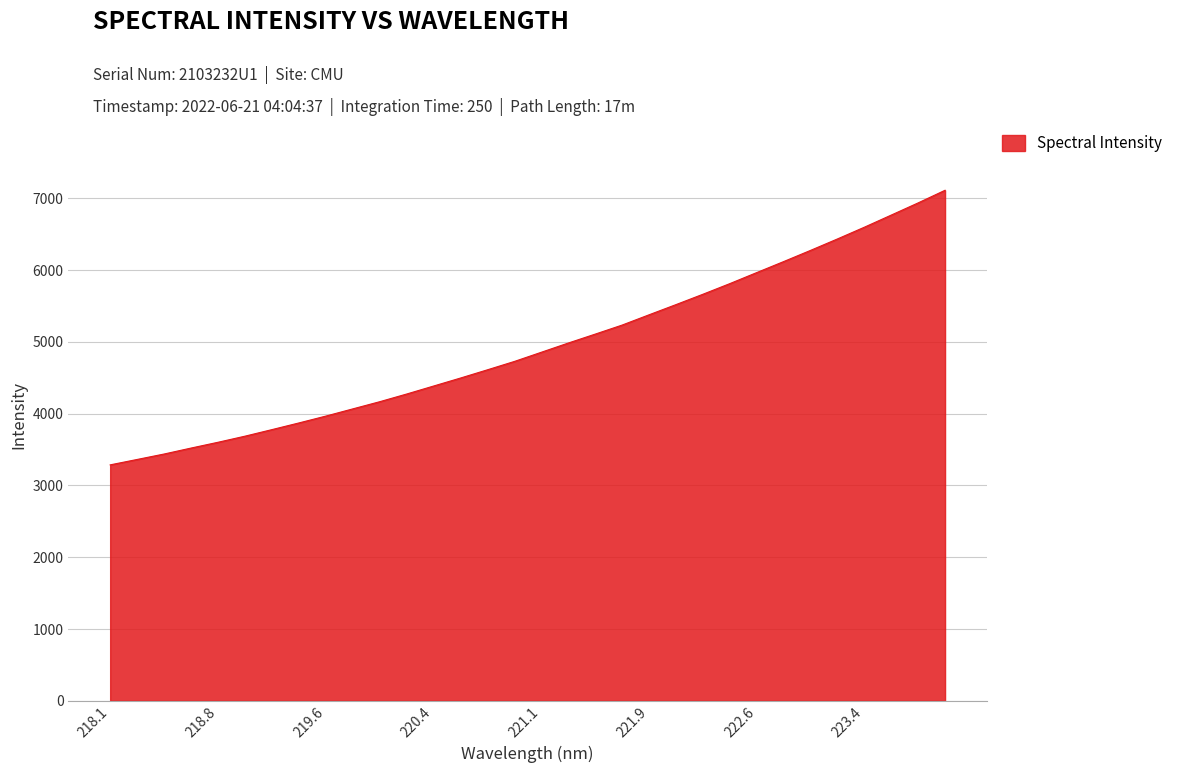

What is the difference between the maximum and minimum values?

3825.5